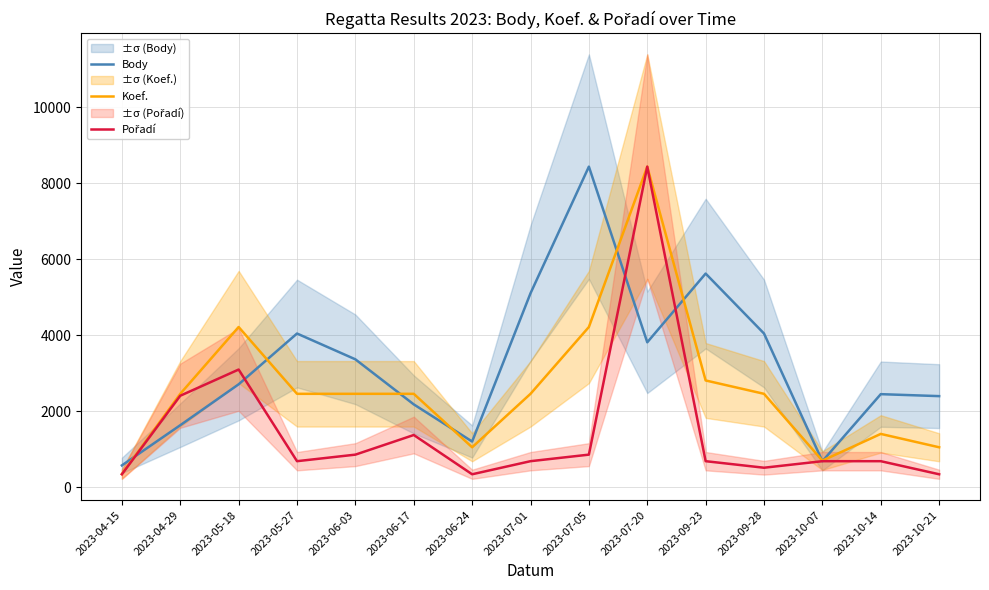

The value of Koef. at 2023-07-20 is 8437.0. True or false?

True